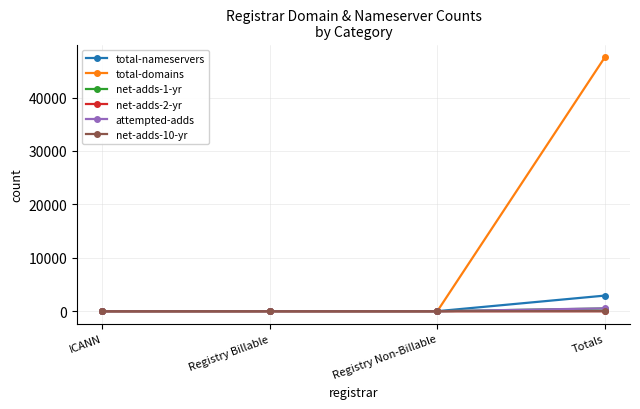

Between Registry Billable and Totals, which series saw the biggest shift?

total-domains